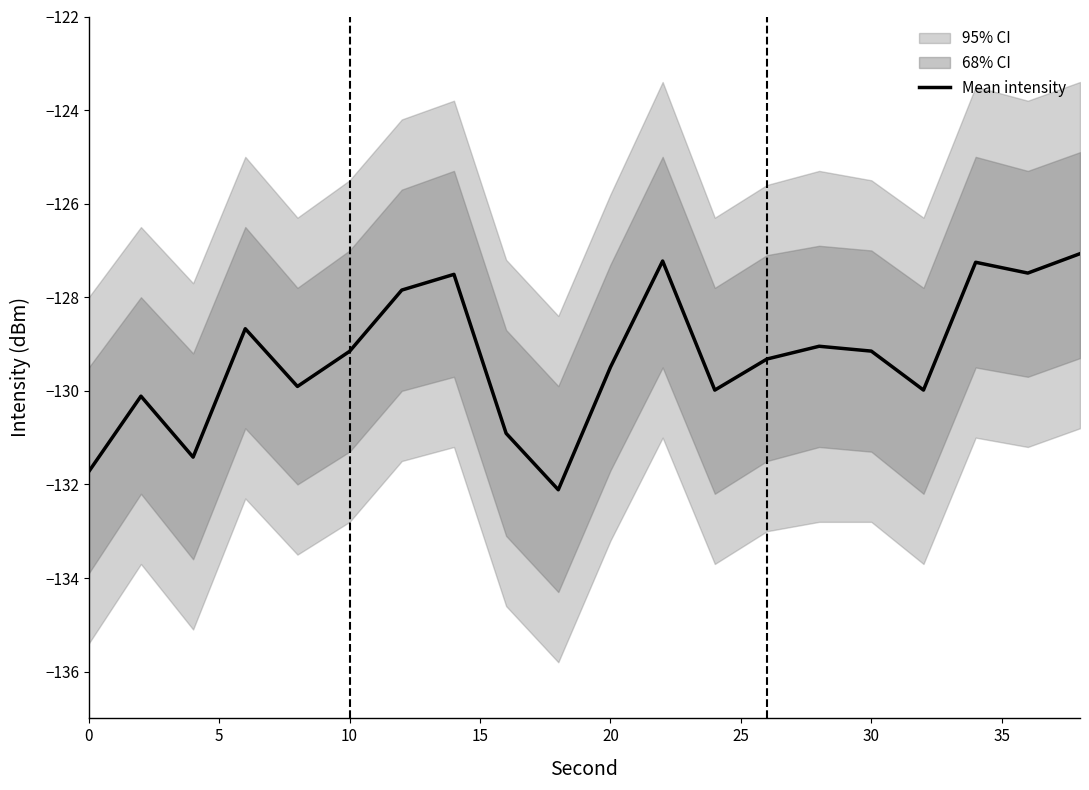

What is the lowest value of the Mean intensity series?

-132.1